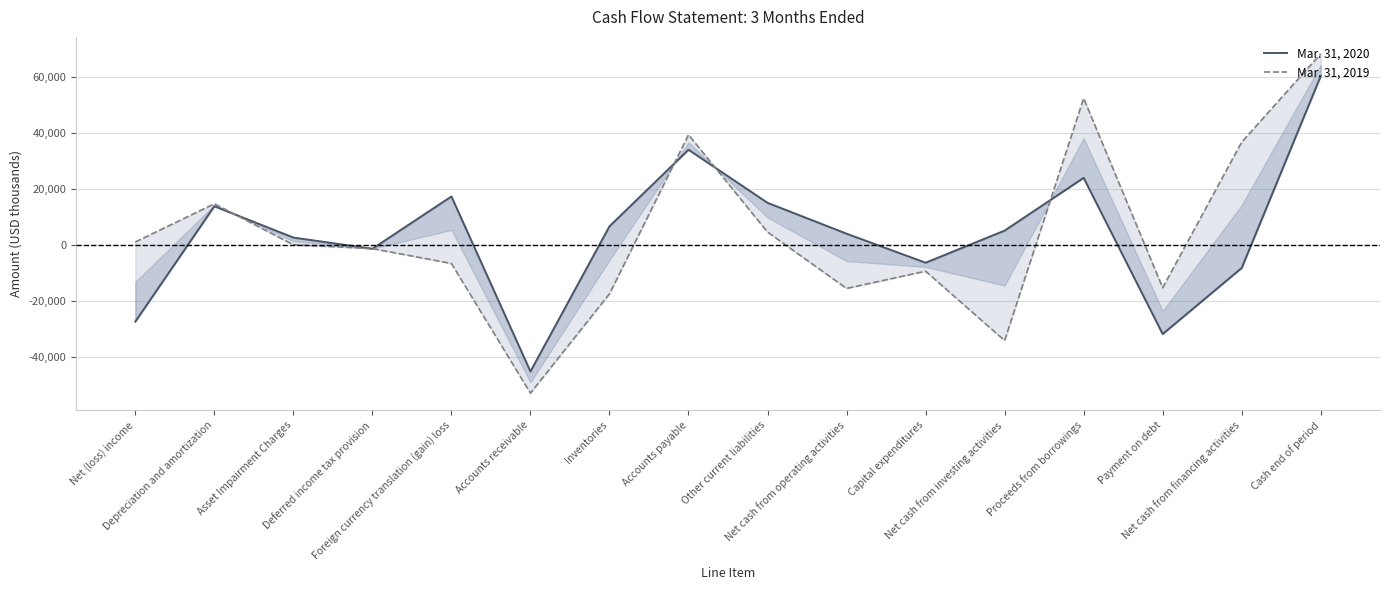

The value of Mar. 31, 2019 at Inventories is -17557. True or false?

True